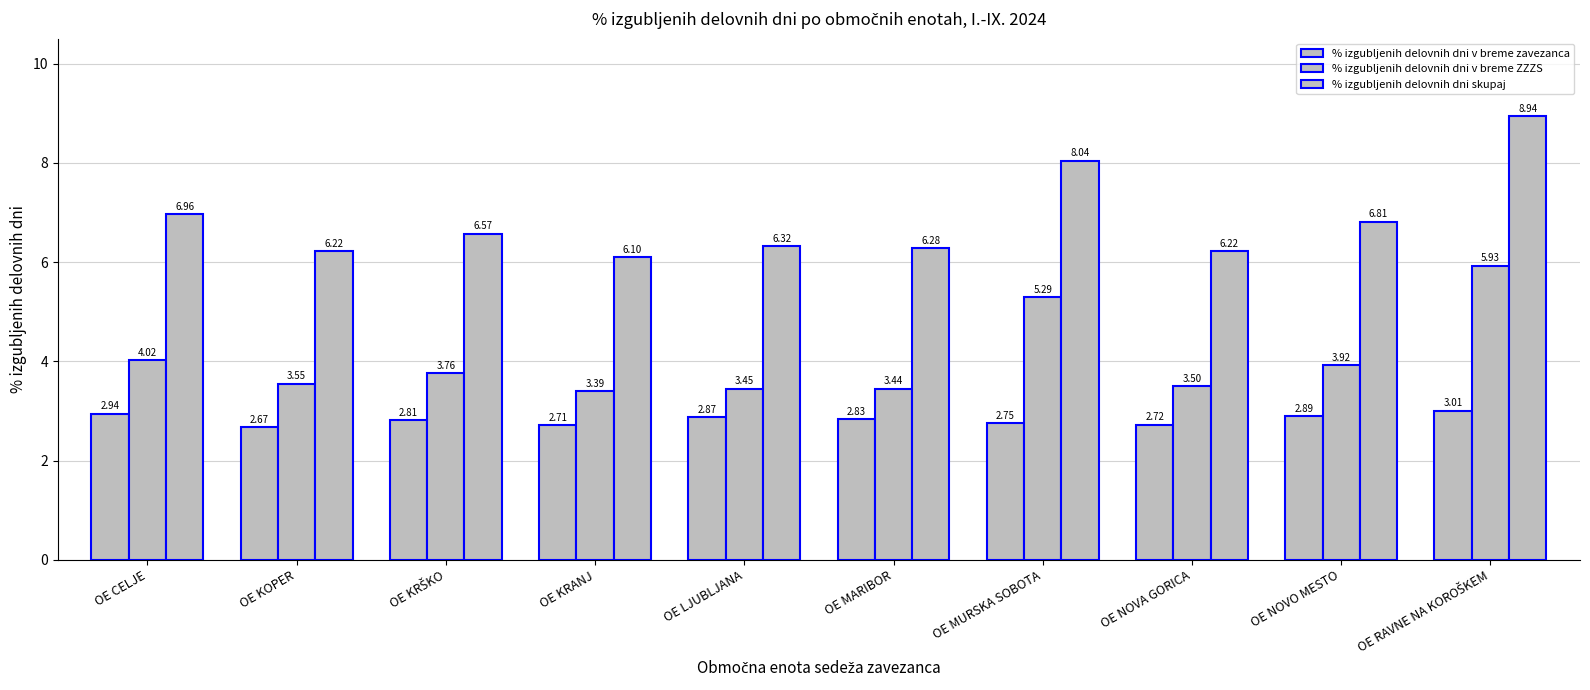

How many categories are shown in the chart?

10